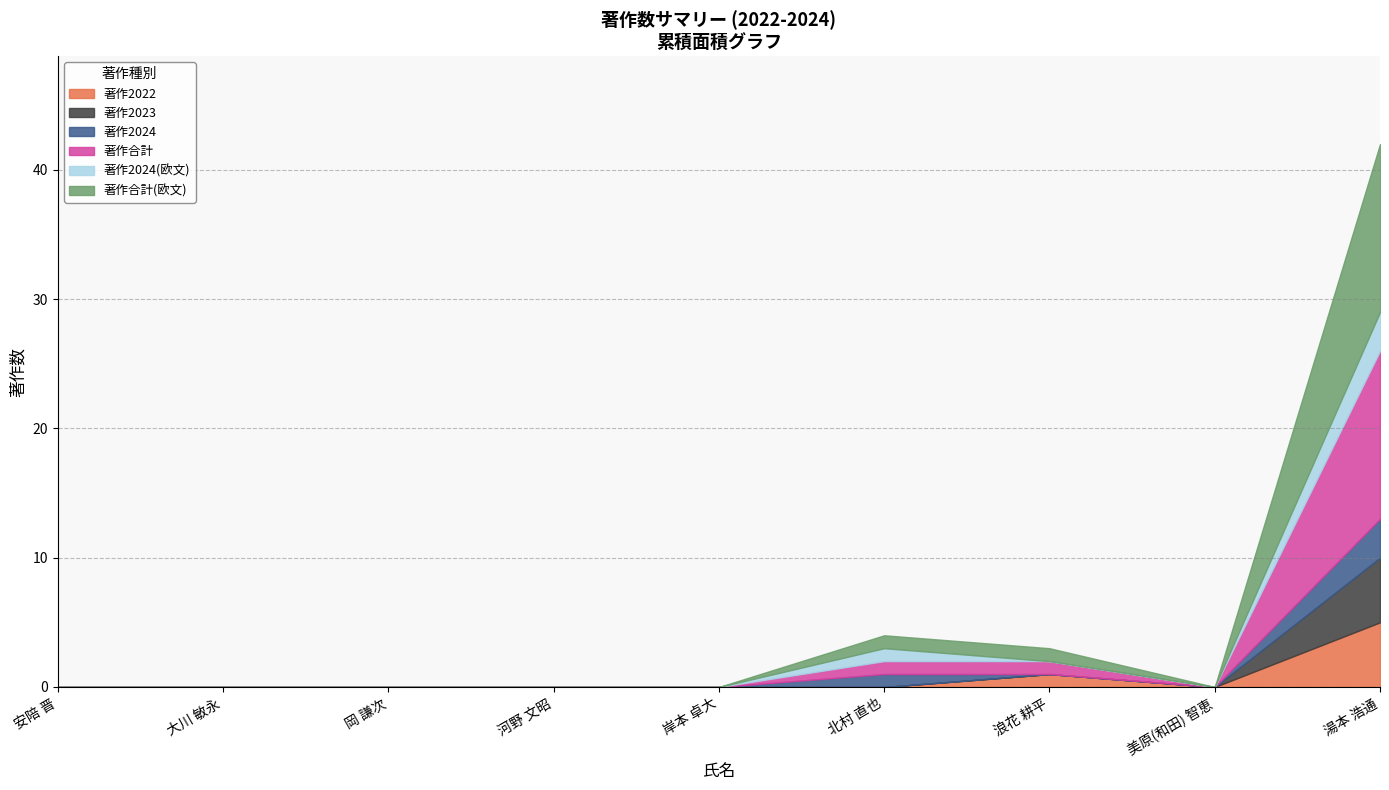

How many values in the 著作2024(欧文) series exceed 0?

2